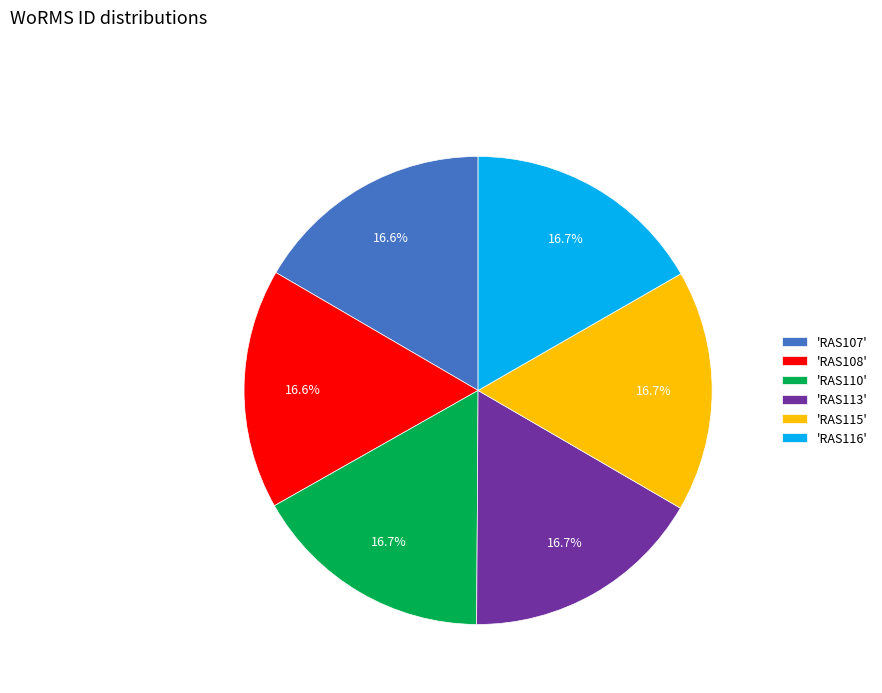

Do 'RAS113' and 'RAS115' together represent more than half of the pie?

No